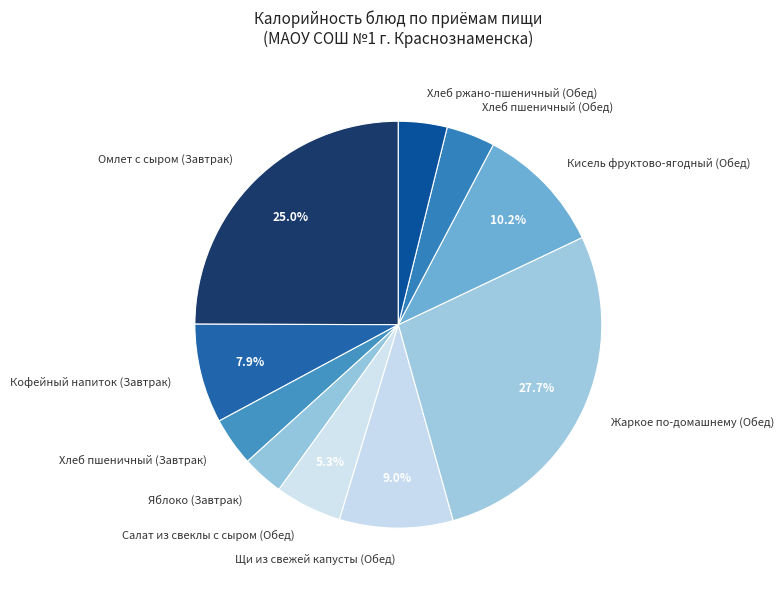

Is there a majority slice in this chart?

No